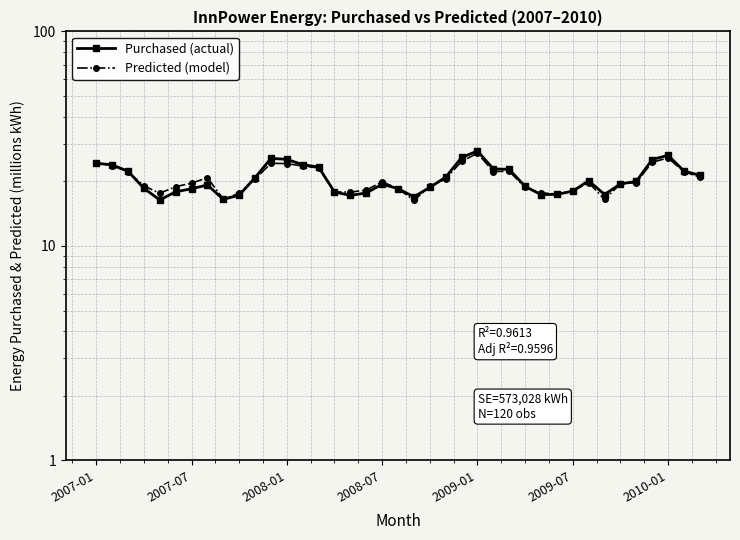

Between which two adjacent categories do Predicted (model) and Purchased (actual) first intersect?

2007-01 and 2007-07